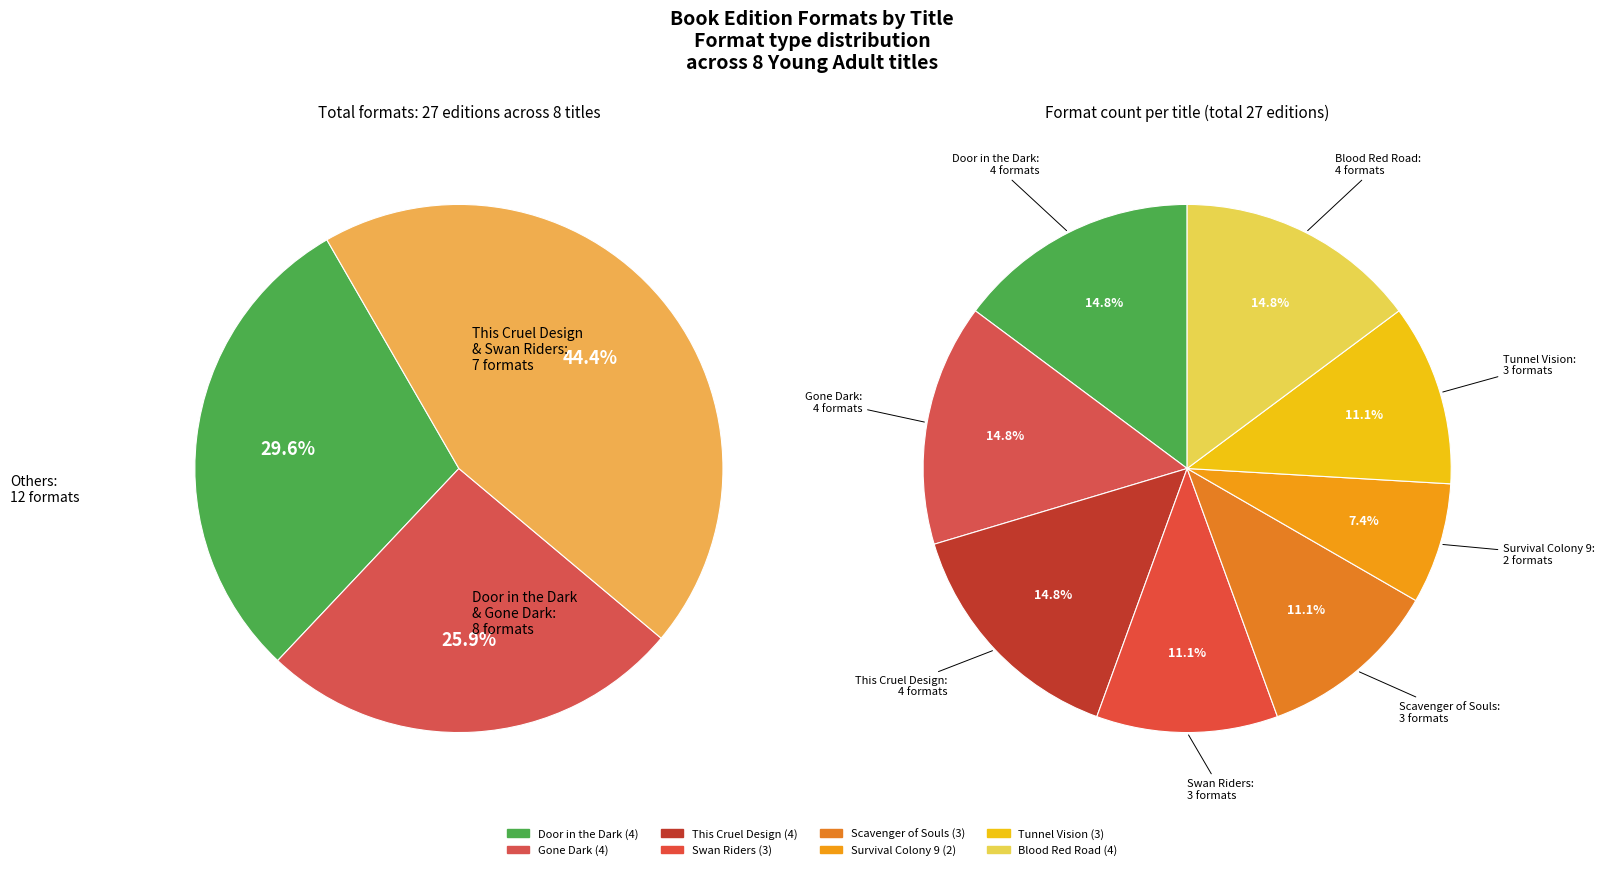

How many slices are in this pie chart?

8